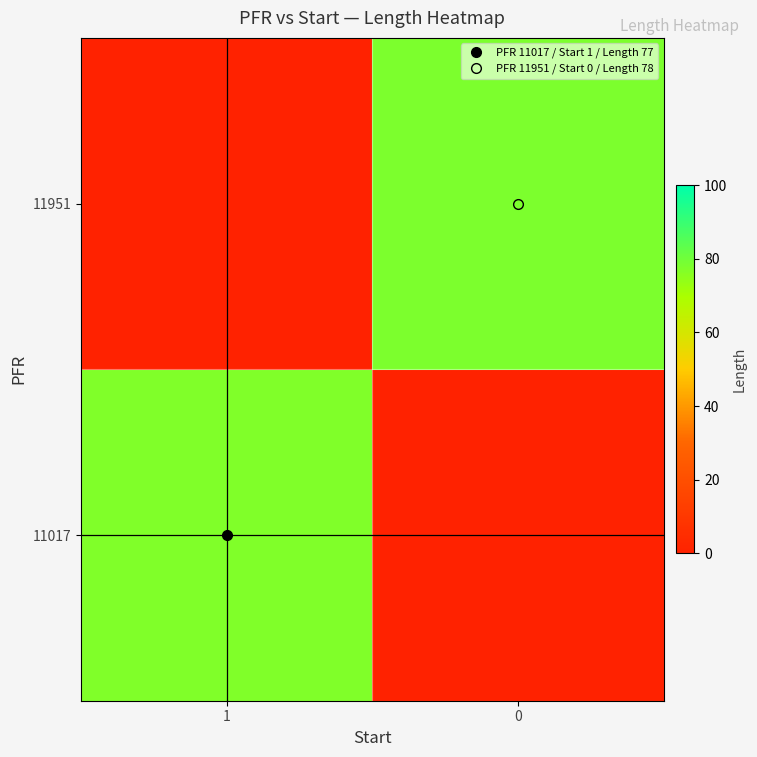

Rank the series by their maximum value, from highest to lowest.

11017, 11951